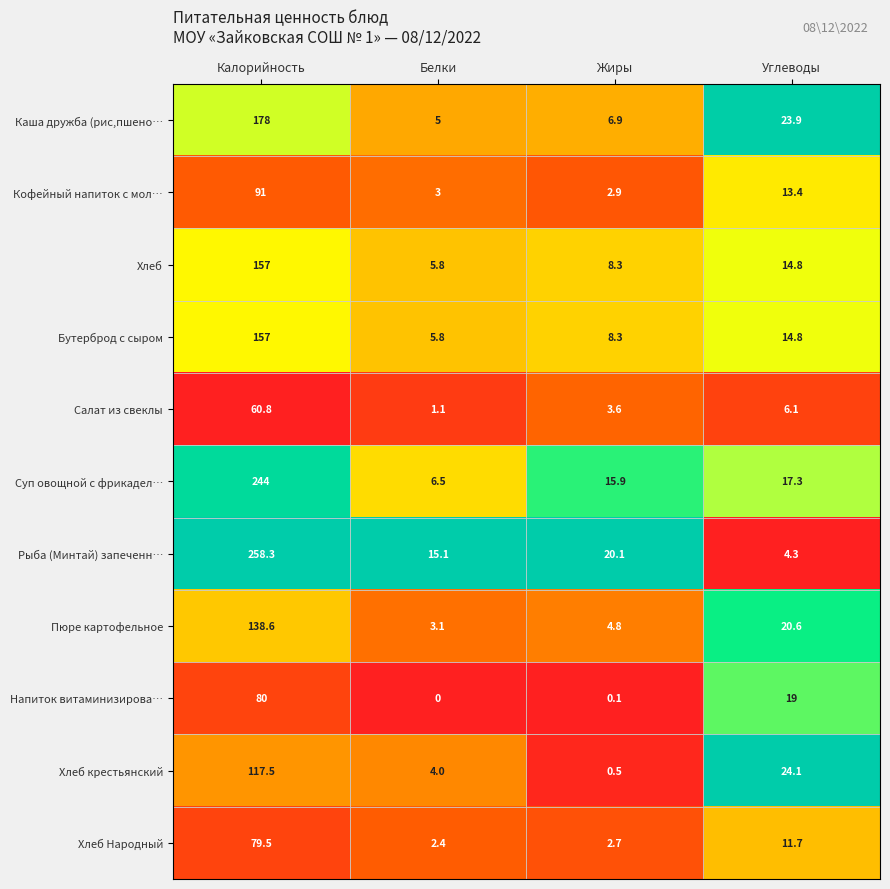

At which category is the sum across all series the highest?

Калорийность